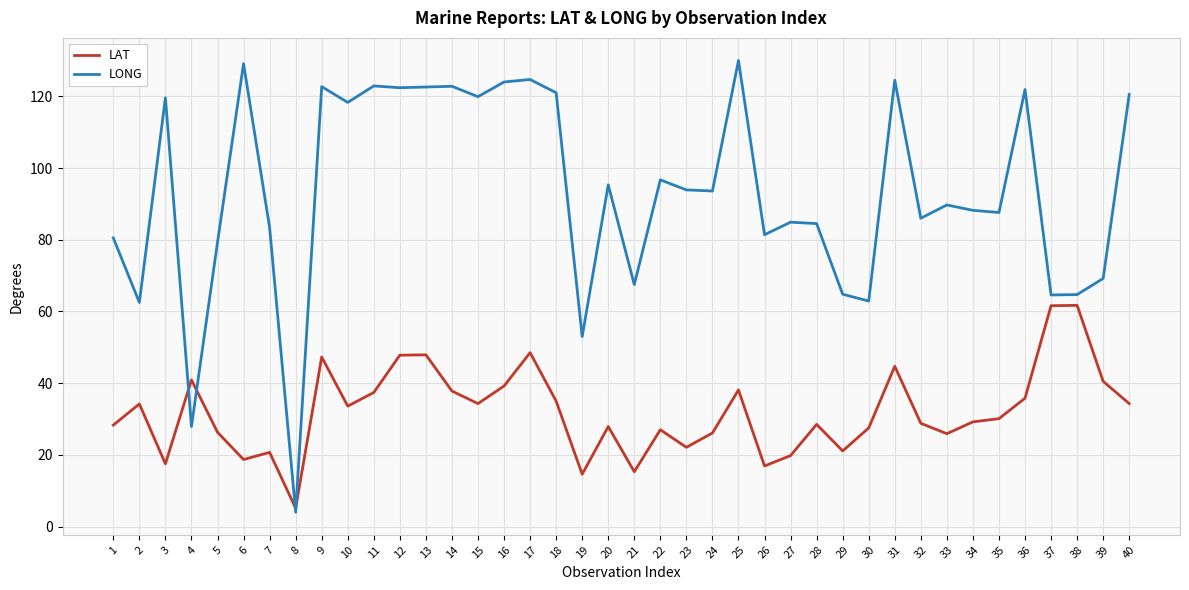

What is the spread (max minus min) of values at 20?

67.4